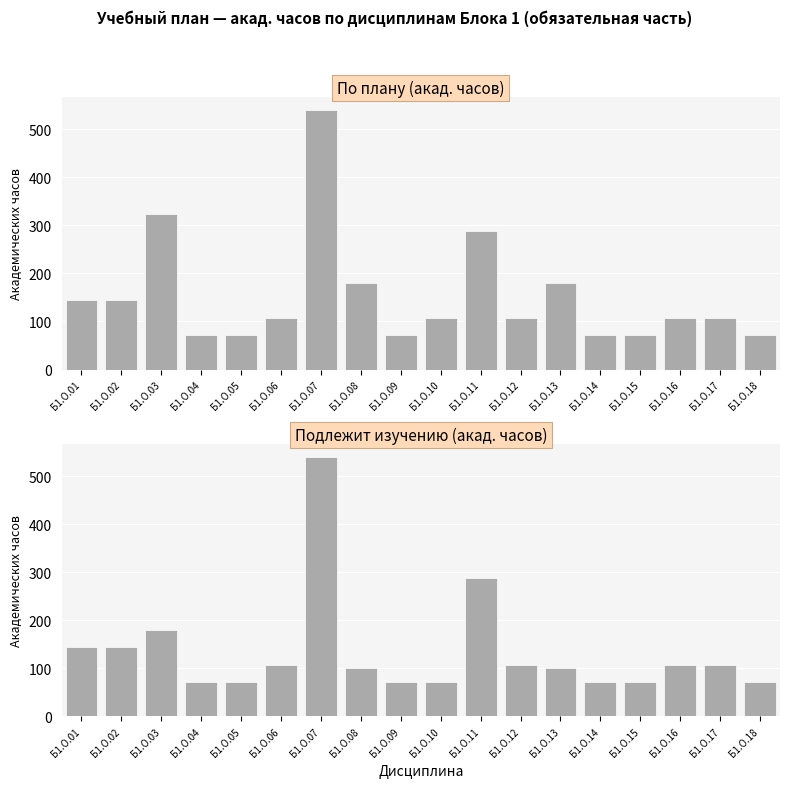

The По плану (часов) series shows 37 at Б1.О.12. True or false?

False